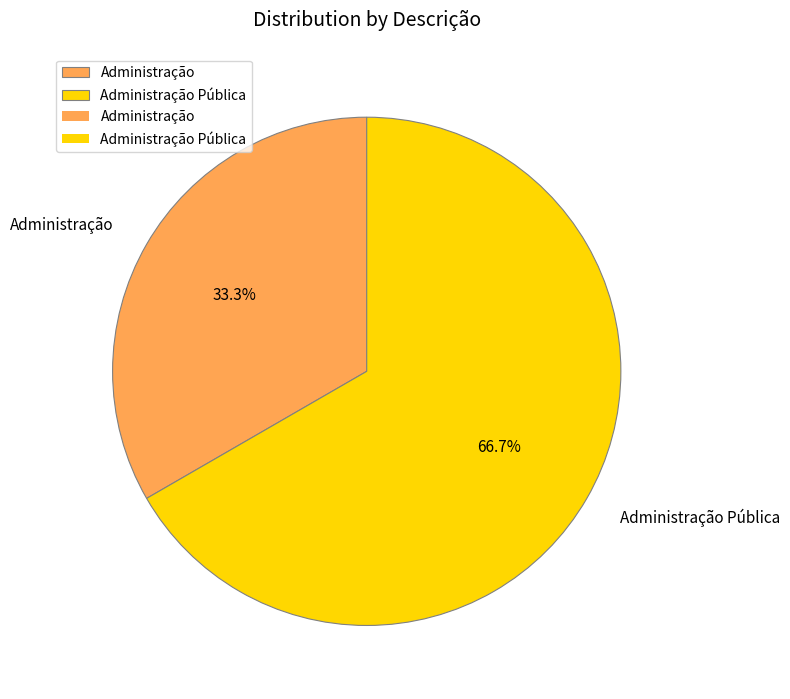

Which slice is the smallest?

Administração